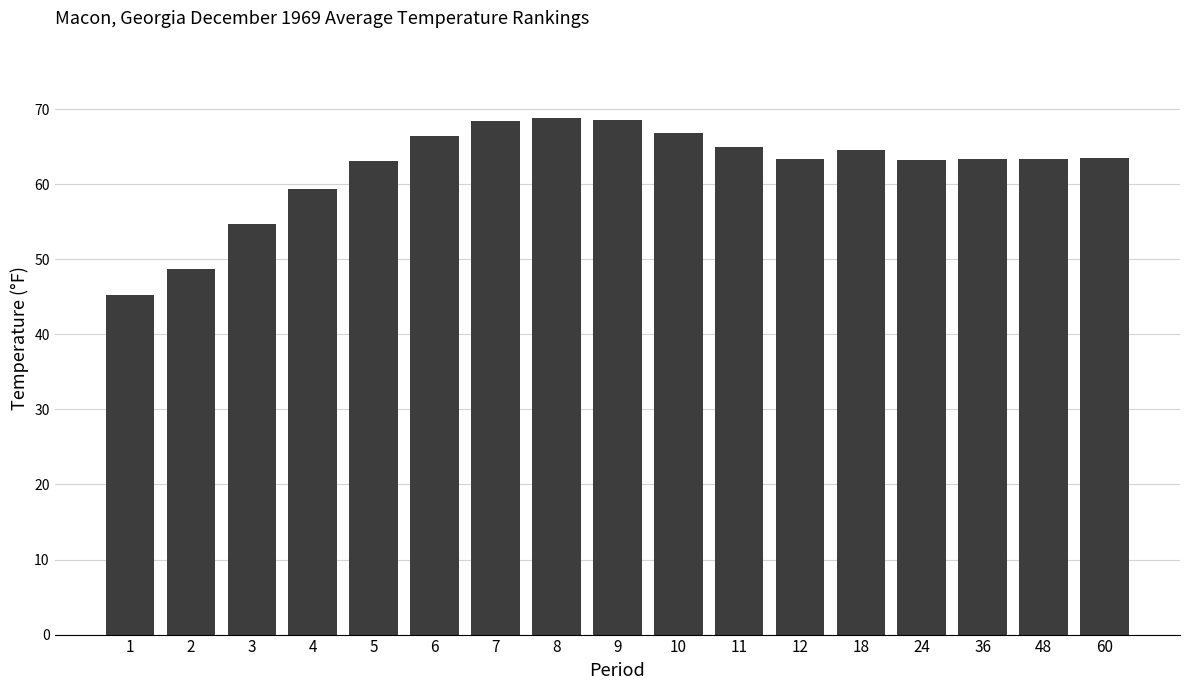

What is the minimum value shown in the chart?

45.3